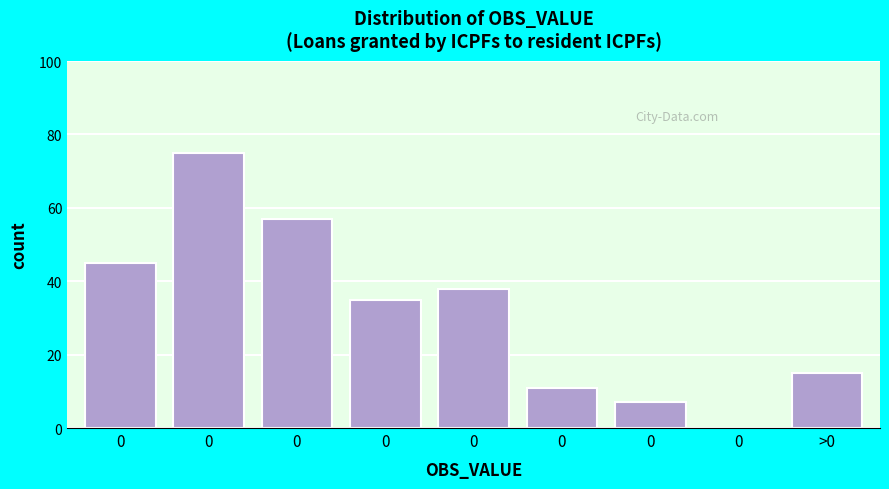

Are the bars horizontal?

No